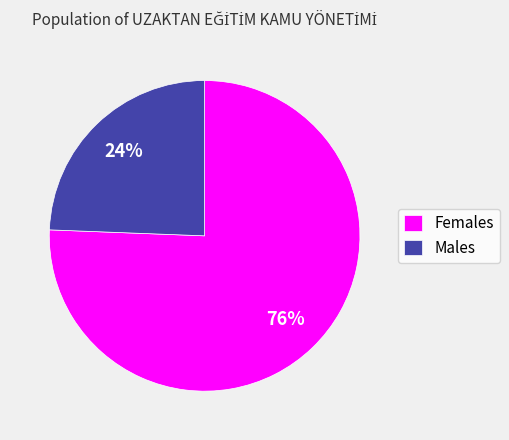

Does any single category account for the majority?

Yes